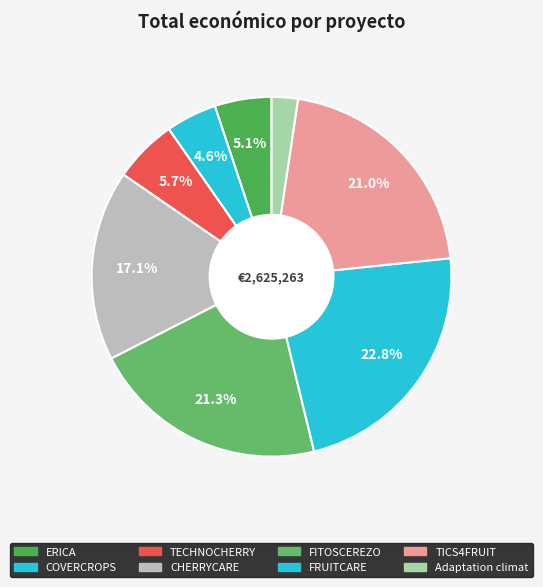

True or false: FRUITCARE accounts for 23% of the total.

True